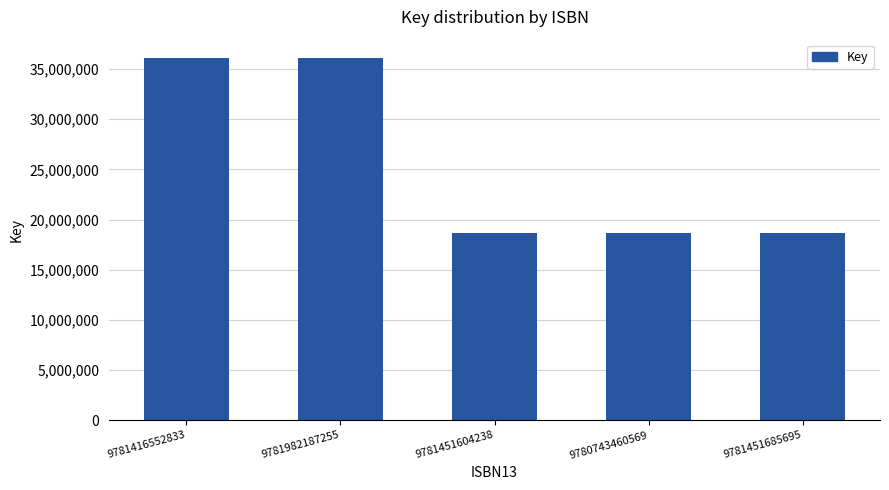

Reading right to left, what are all the values shown in this chart?

18663111	18663111	18663111	36120814	36120814